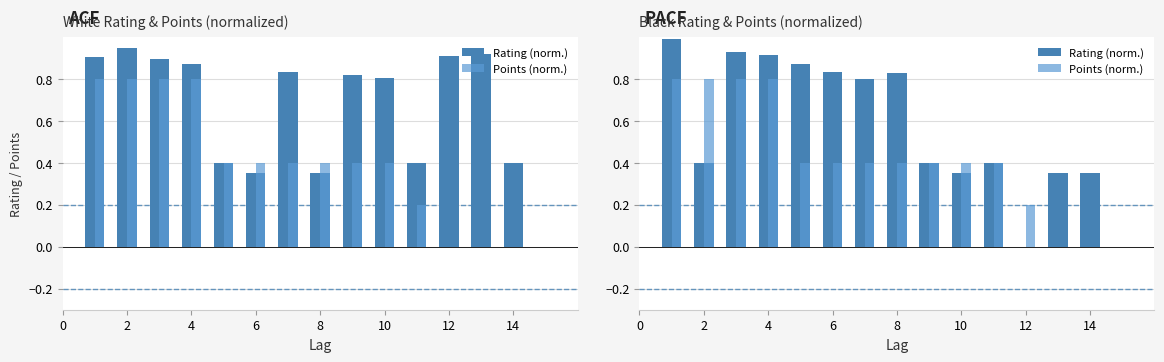

Rank the series by their average value, from lowest to highest.

Points (norm.), Rating (norm.)